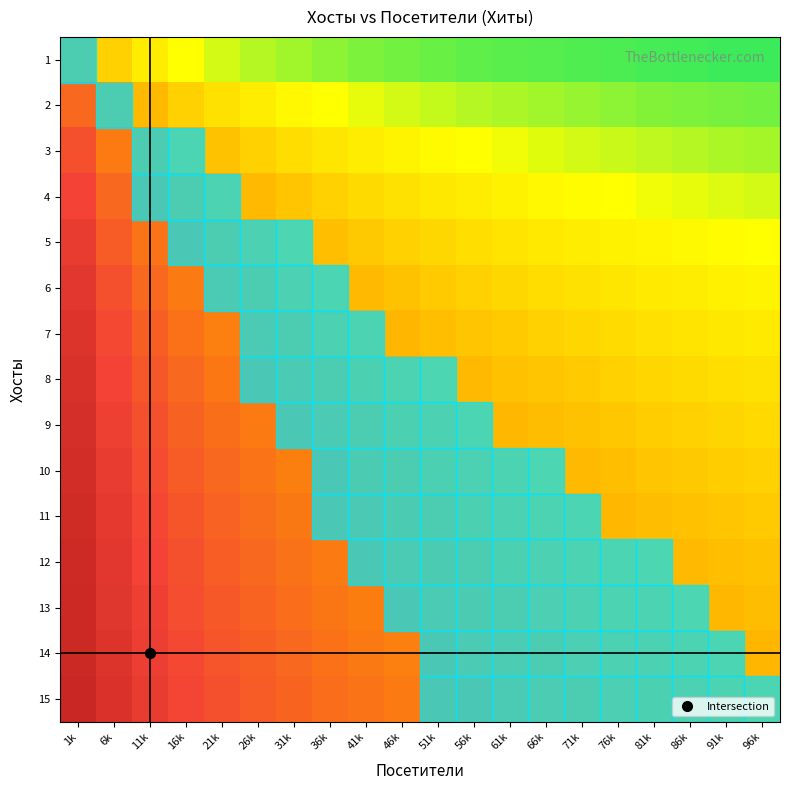

Which series changed the most between 61k and 76k?

14